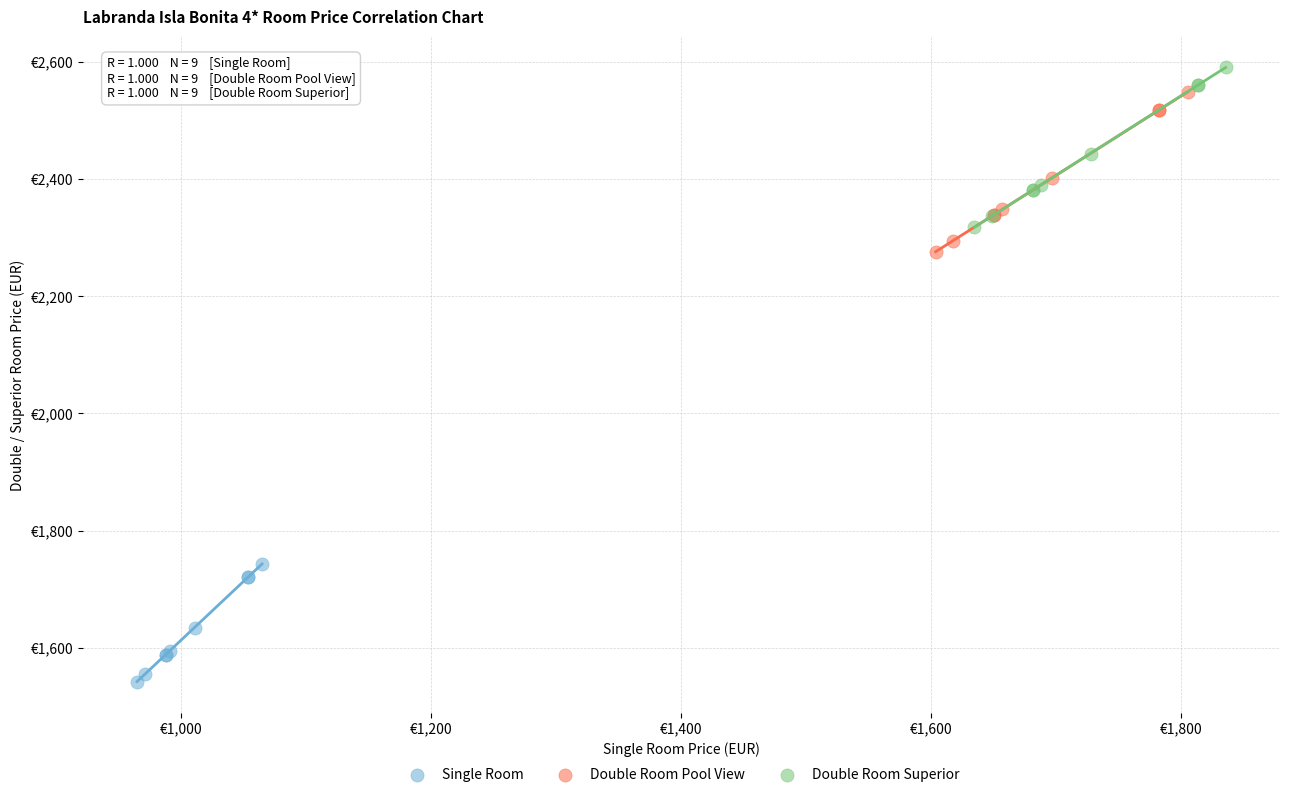

What are all the series names shown in the legend?

Single Room, Double Room Pool View, Double Room Superior